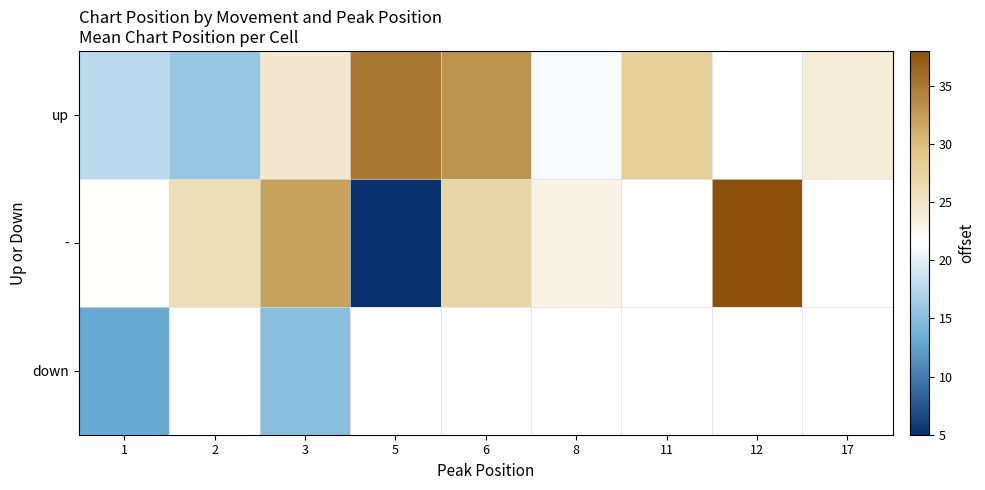

At which label does - reach its peak?

12